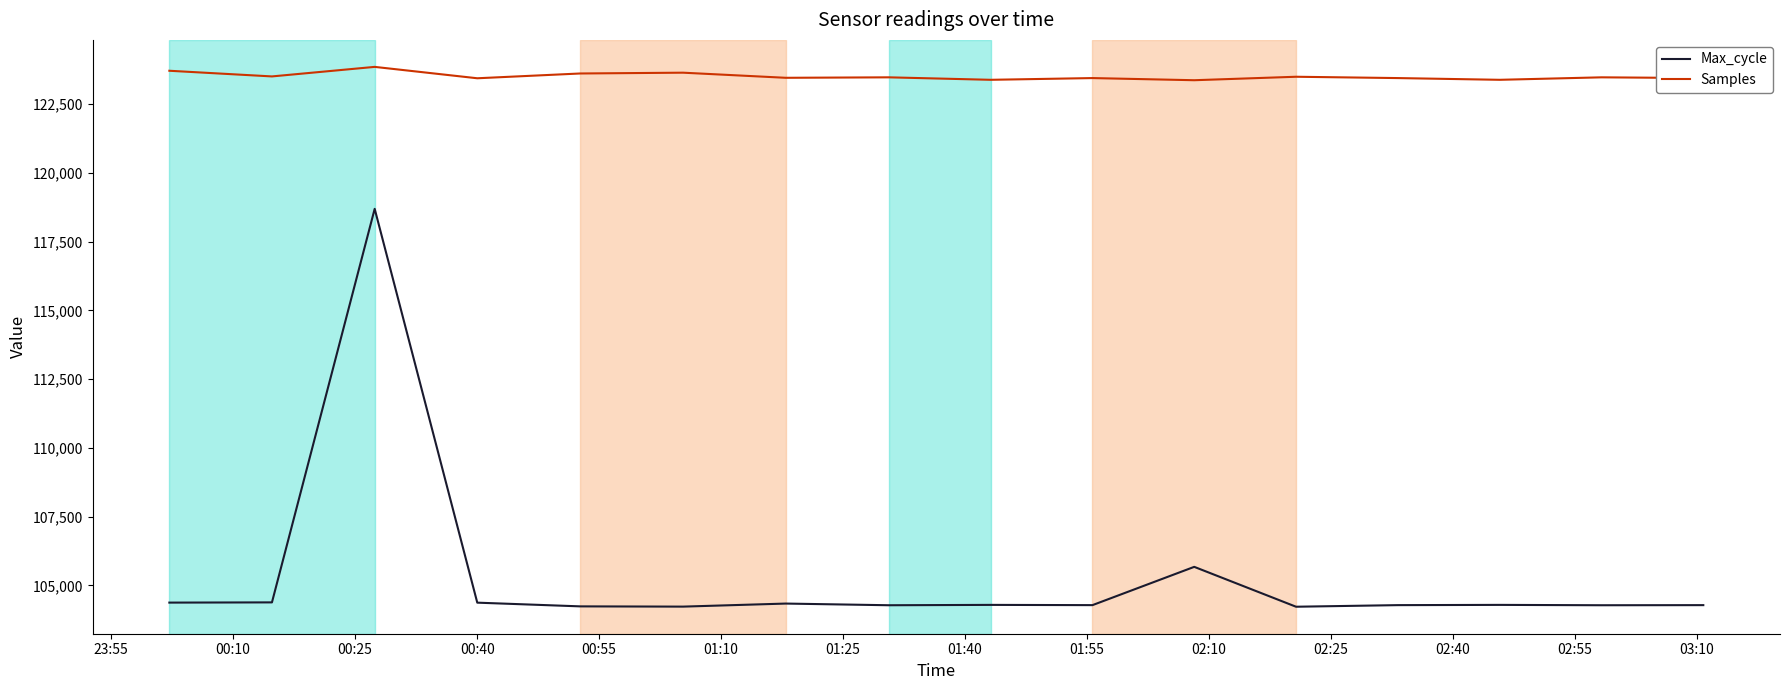

True or false: Samples and Max_cycle intersect in this chart.

False